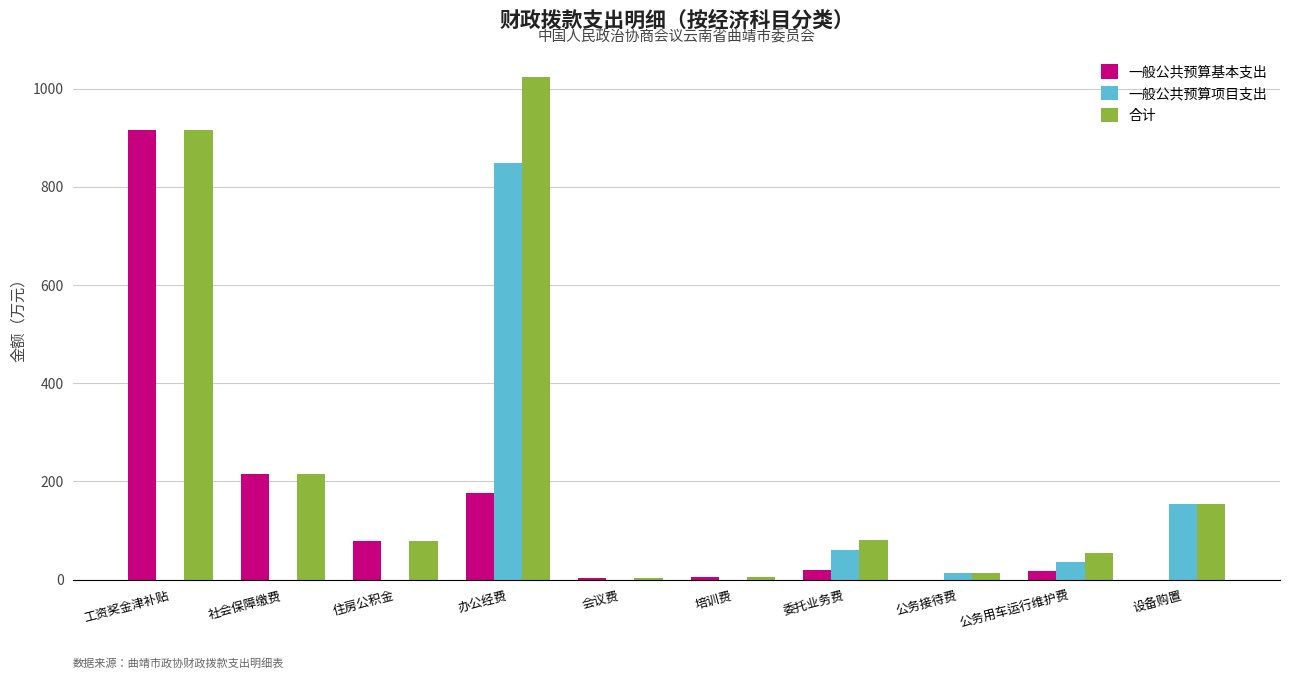

What is the sum of the 一般公共预算基本支出 values at 会议费 and 公务接待费?

2.4